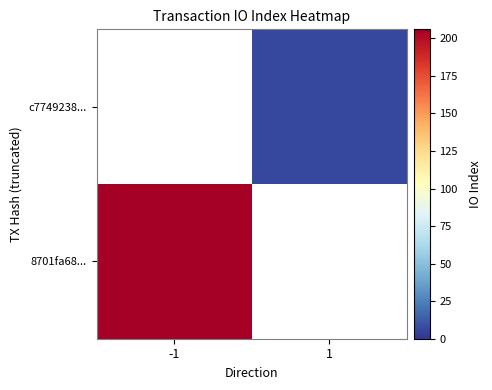

What is the maximum value shown in the chart?

206